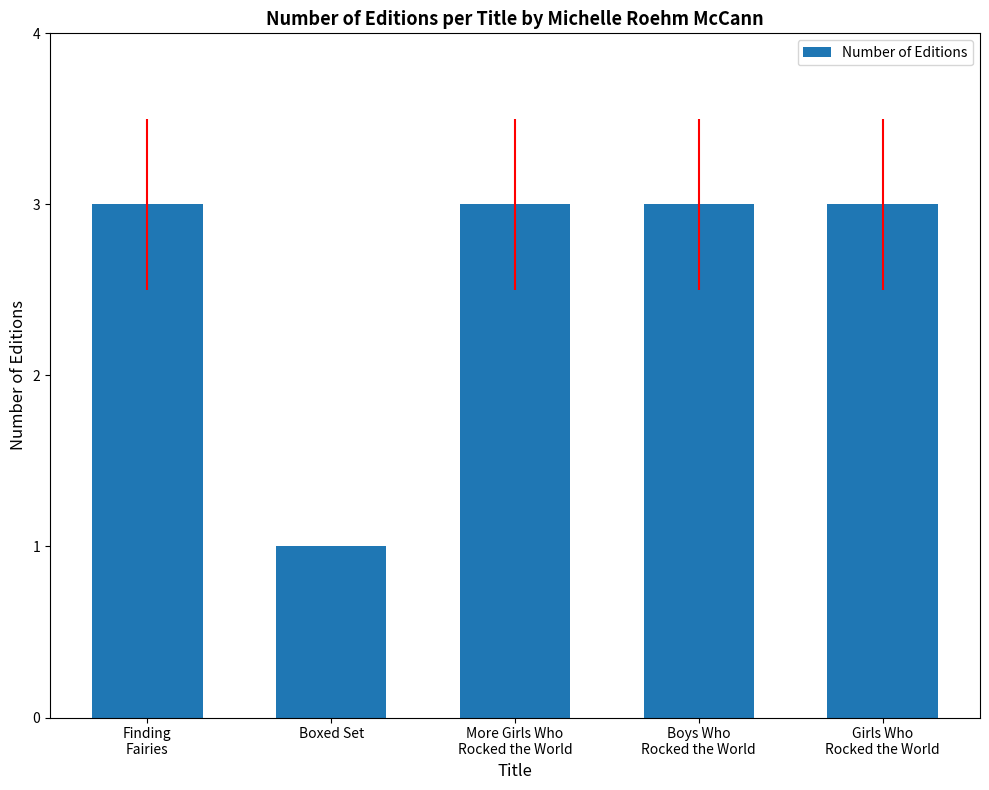

Which category has the lowest value across all series?

Boxed Set